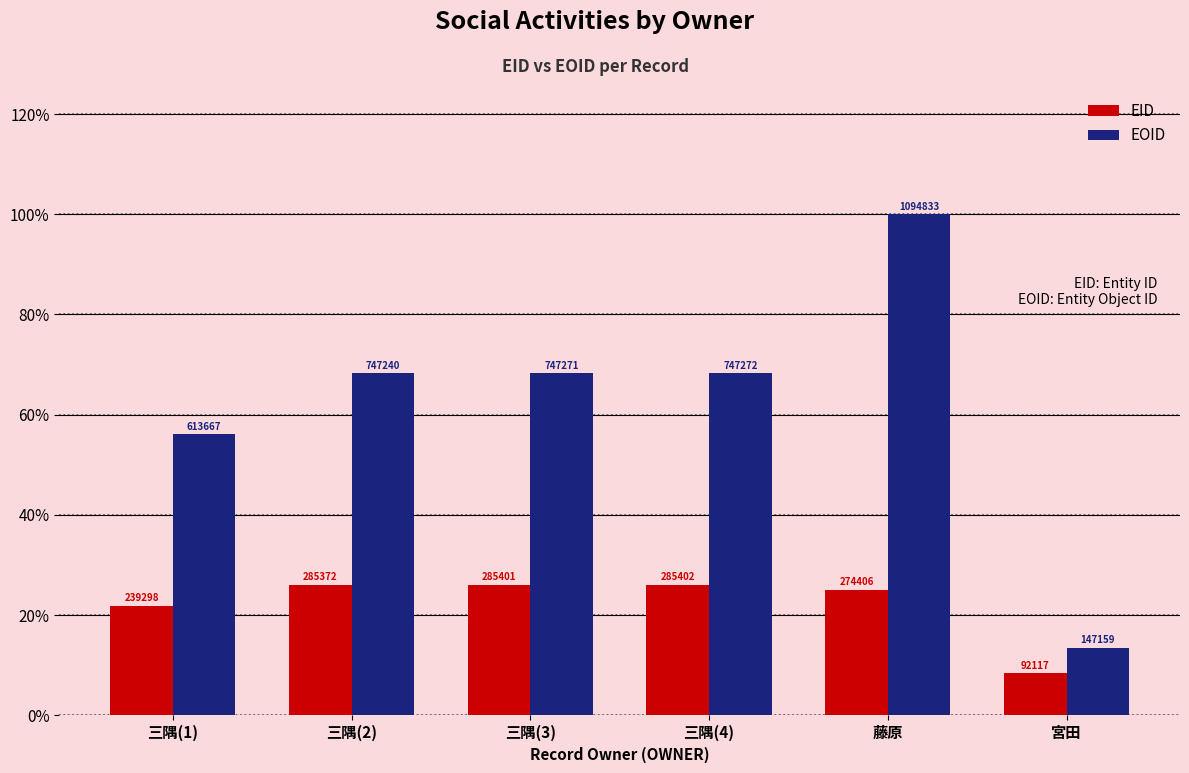

What are all the series names shown in the legend?

EID, EOID